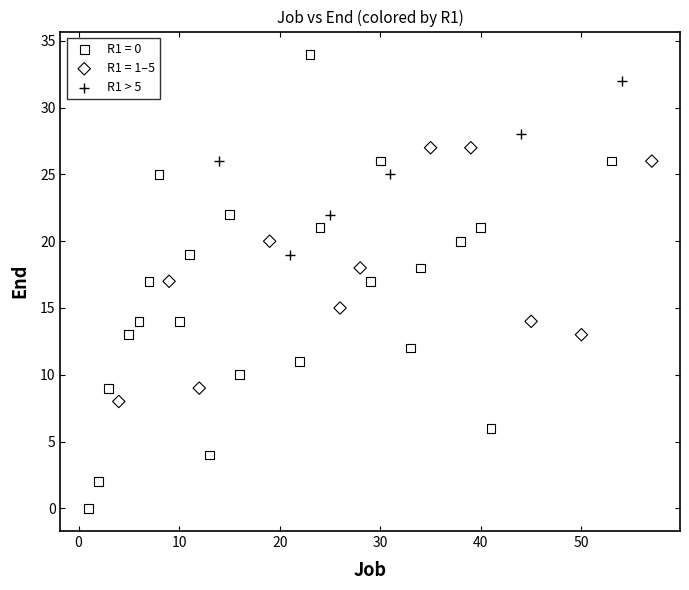

Which series has the widest spread of Y values?

R1 = 0